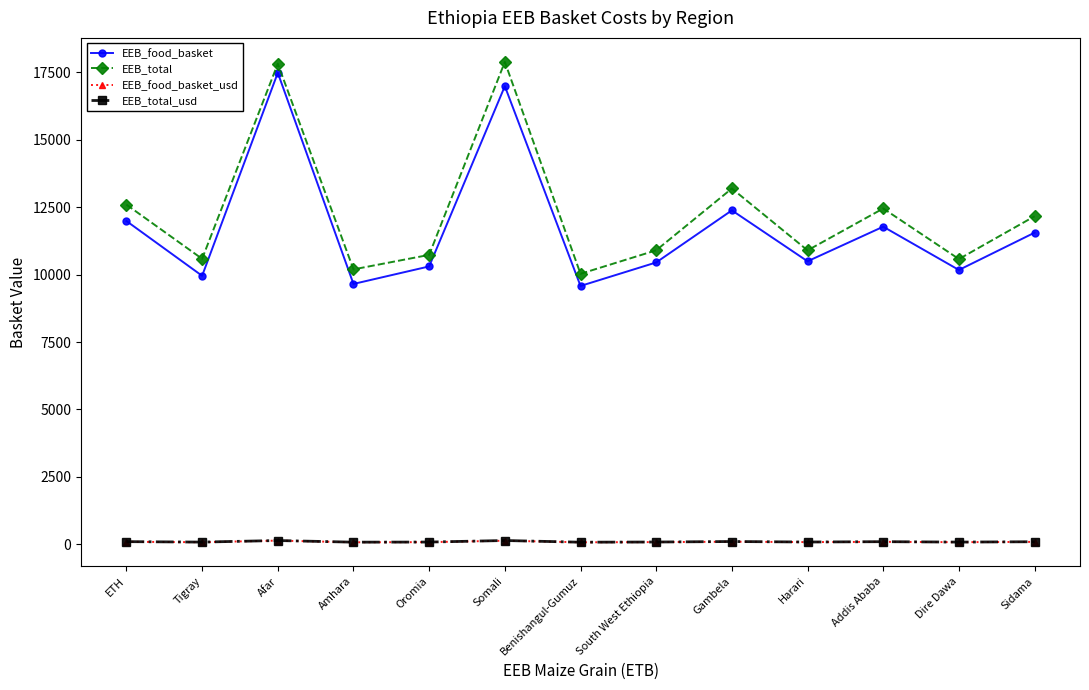

True or false: EEB_food_basket has more than 0 interior local peaks.

True